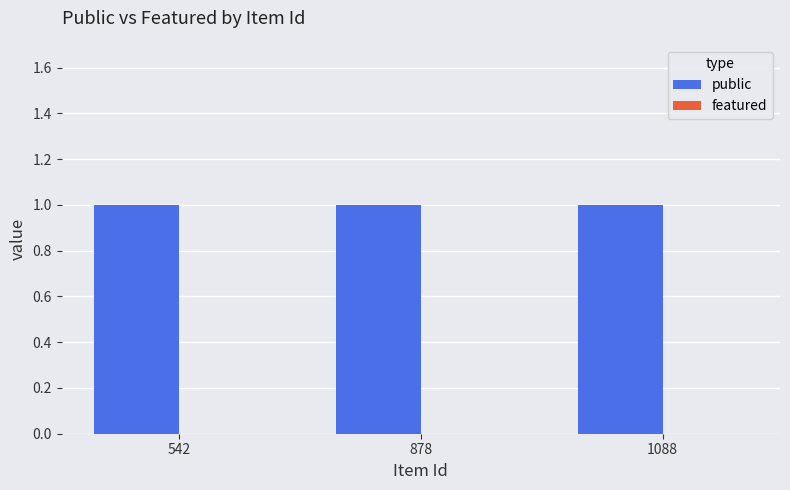

Which series has the widest spread of values?

public